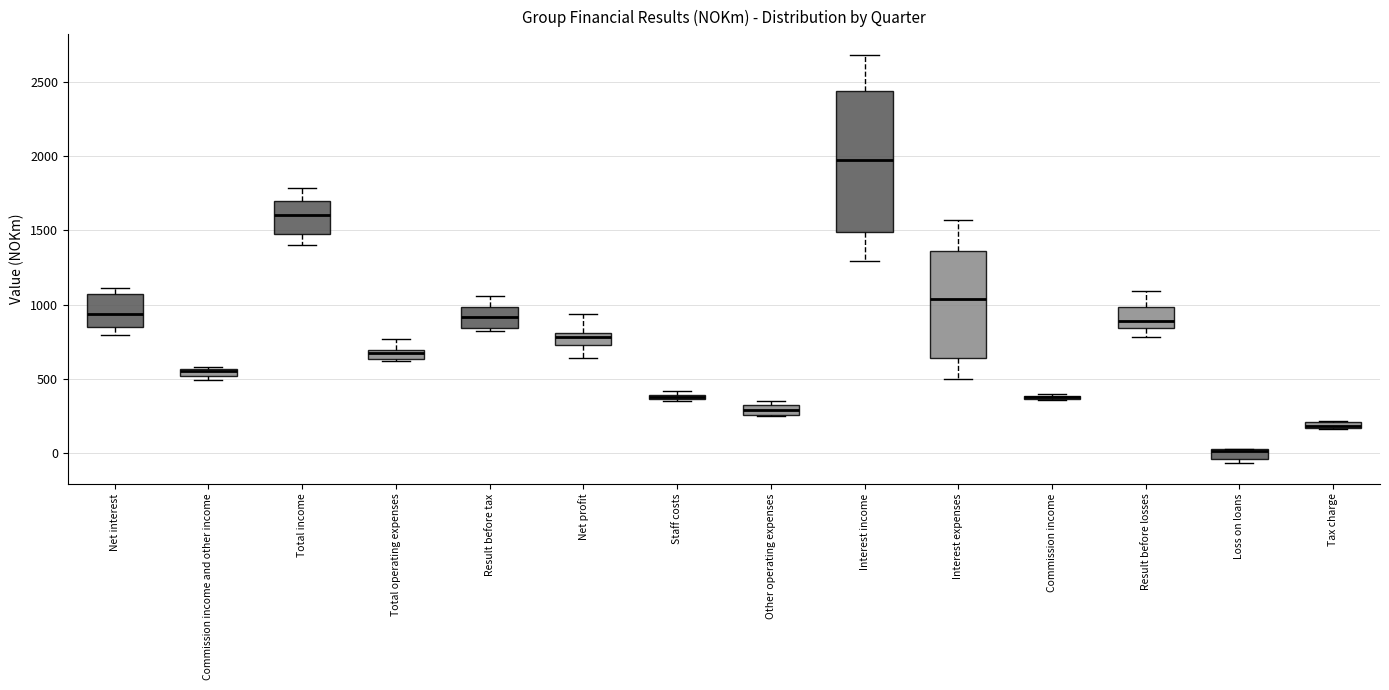

Where is the lower edge of the box for Other operating expenses on the y-axis? The values are not printed on the chart, so give them approximately, as read against the axis.

250